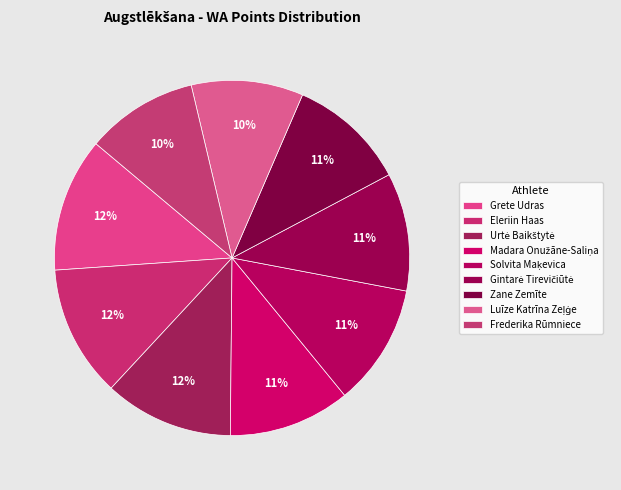

Which has a higher value, Zane Zemīte or Luīze Katrīna Zeļģe?

Zane Zemīte